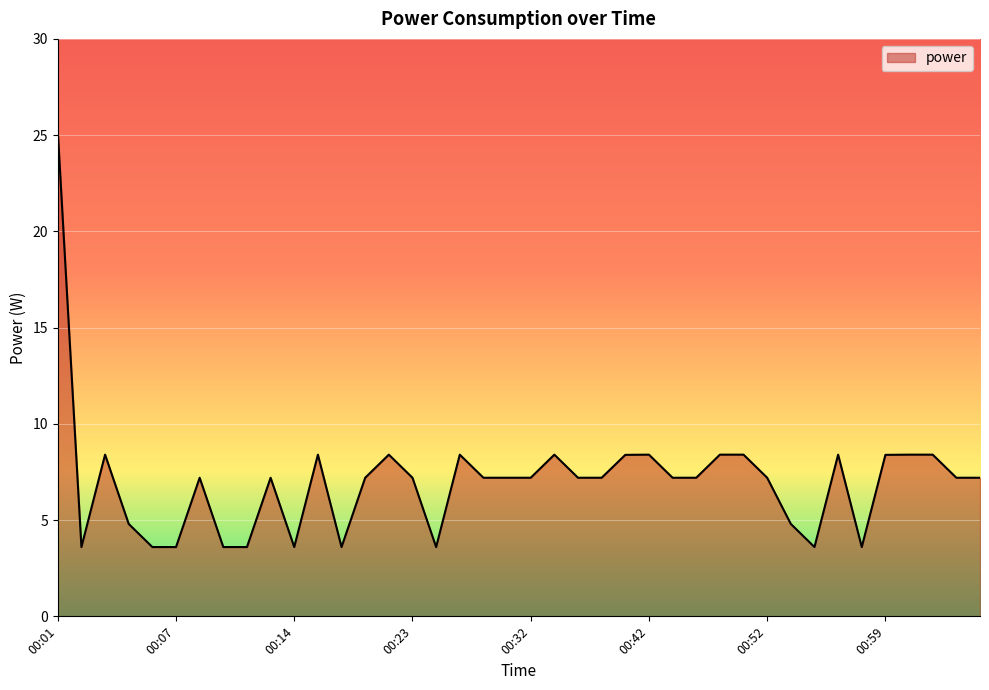

Reading right to left, extract all data points from this chart.

7.2	7.2	8.4	8.4	8.4	3.6	8.4	3.6	4.8	7.2	8.4	8.4	7.2	7.2	8.4	8.4	7.2	7.2	8.4	7.2	7.2	7.2	8.4	3.6	7.2	8.4	7.2	3.6	8.4	3.6	7.2	3.6	3.6	7.2	3.6	3.6	4.8	8.4	3.6	25.2